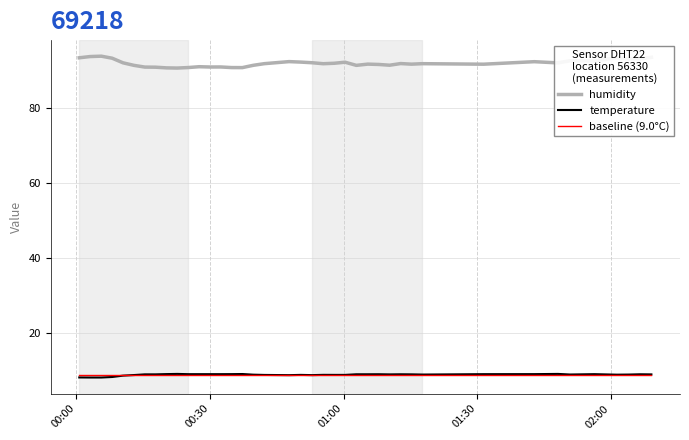

Which series has the widest spread of values?

humidity